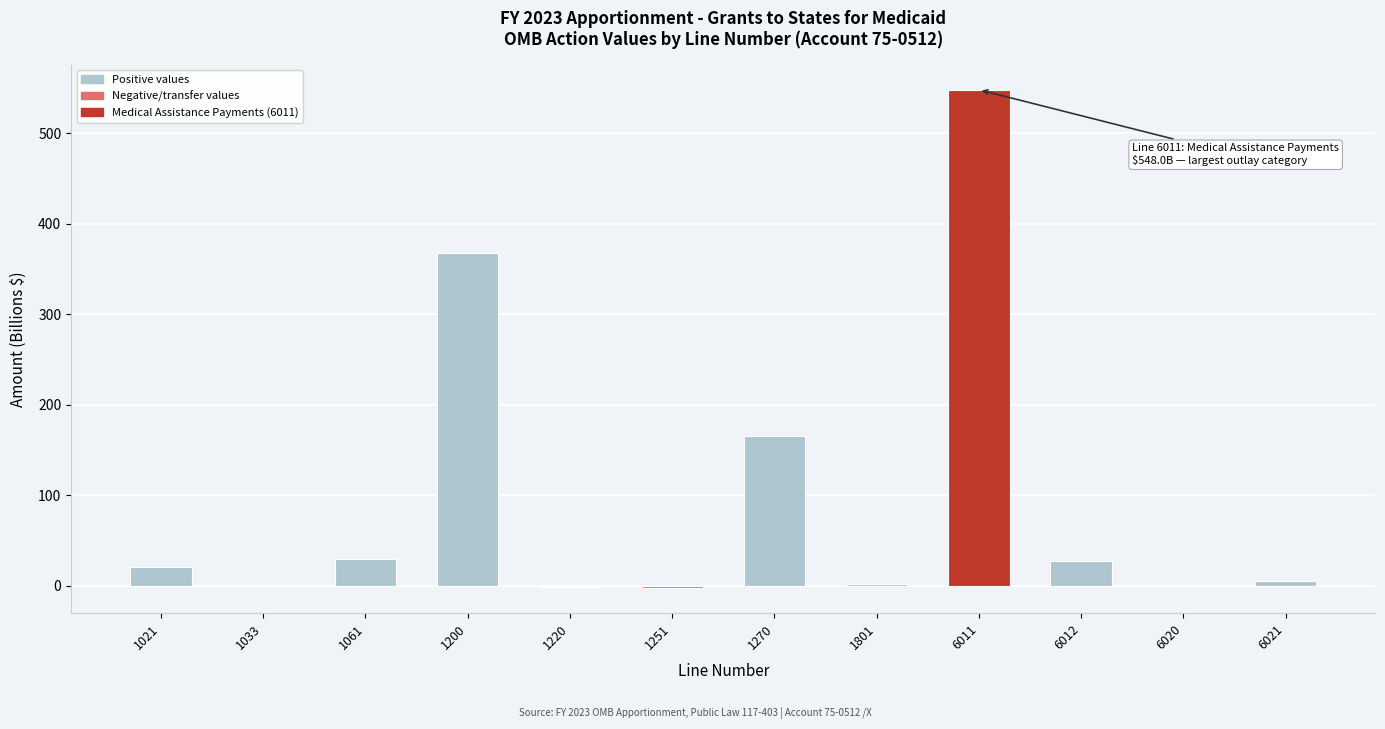

What is the change in value from 1251 to 1270?

+168.7